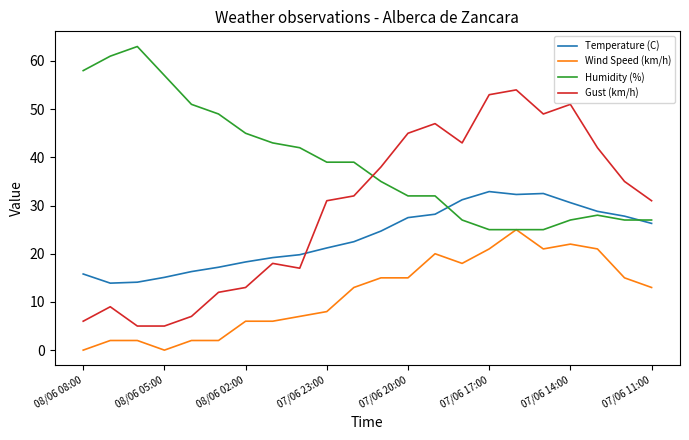

What is the sum of all Wind Speed (km/h) values?

254.0